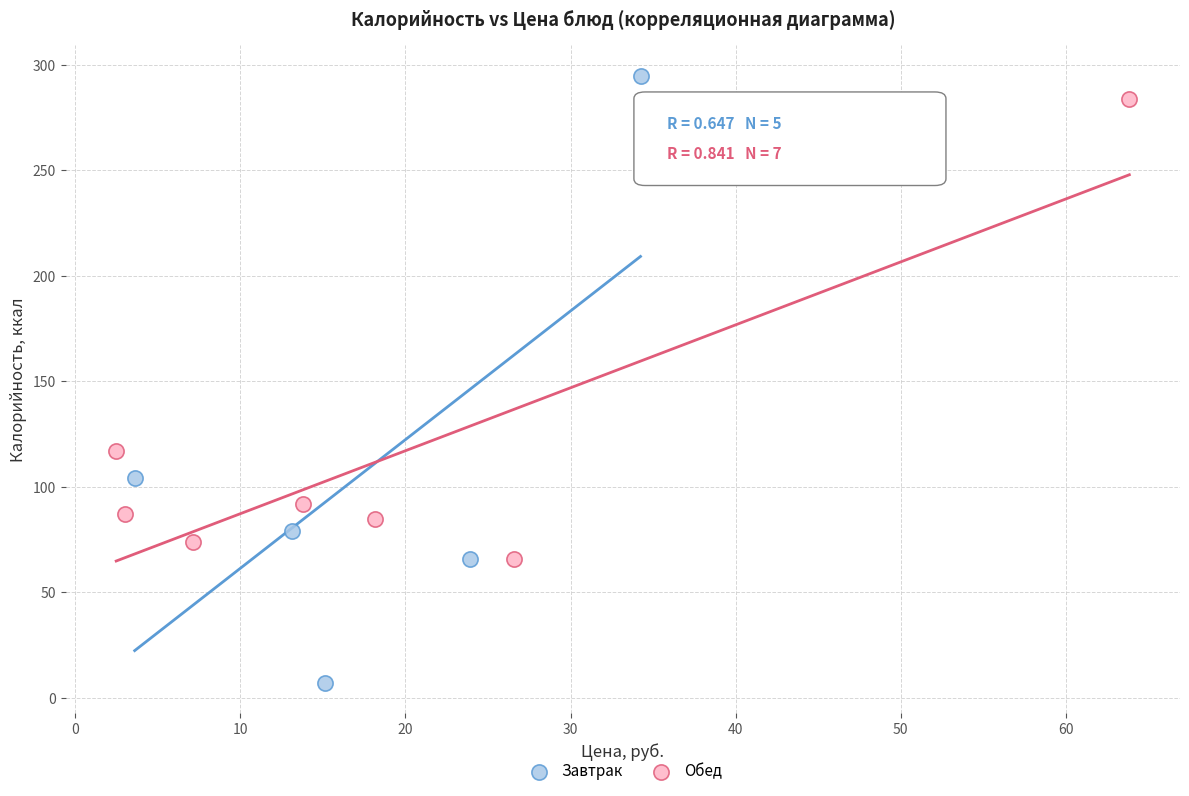

Which series has the largest Y range (max minus min)?

Завтрак